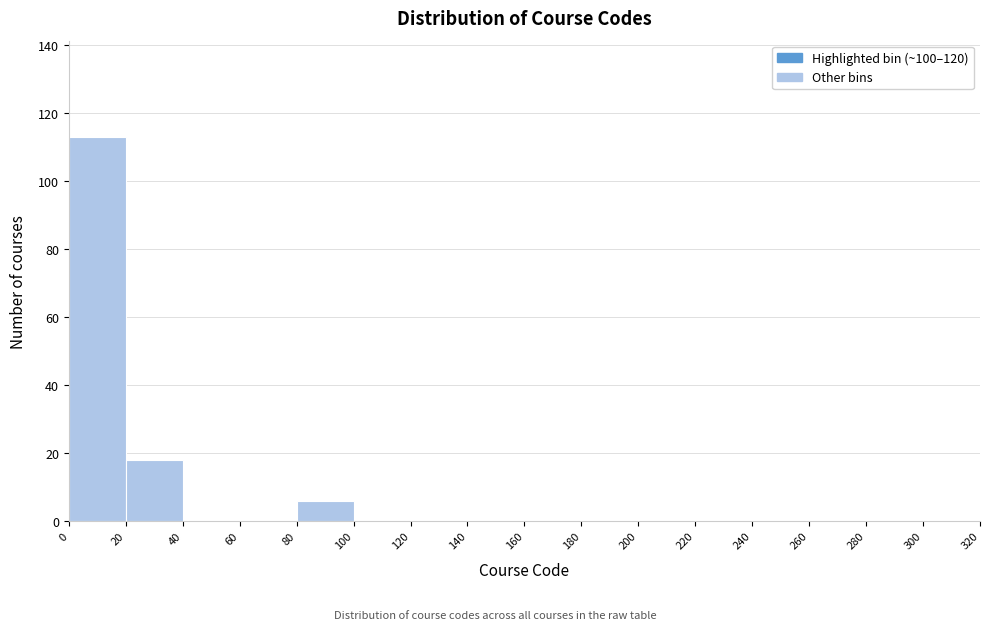

Which range on the x-axis has the tallest bar?

0 to 20